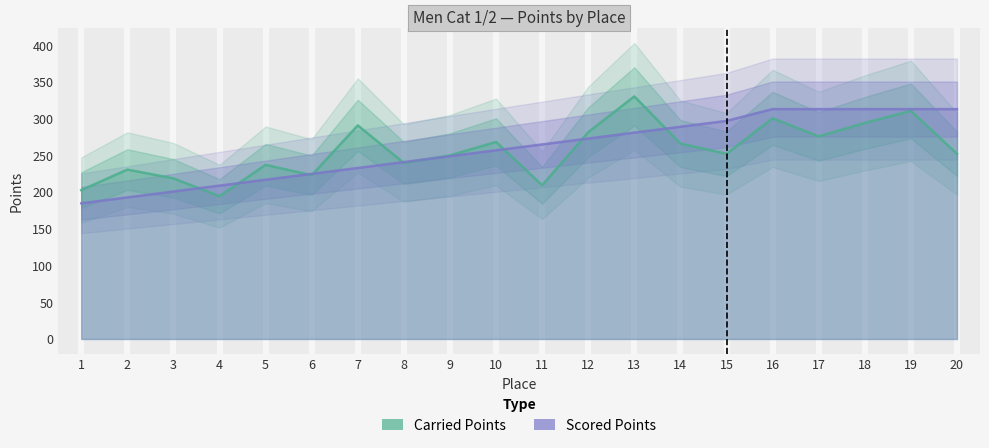

Reading left to right, transcribe all the data shown in this chart.

Carried Points: 1=202.7	2=230.7	3=218.7	4=194.3	5=237.2	6=223.0	7=290.9	8=239.6	9=250.0	10=268.3	11=209.3	12=281.6	13=330.4	14=266.1	15=252.2	16=300.5	17=275.9	18=294.2	19=310.6	20=252.2
Scored Points: 1=184.8	2=192.8	3=200.8	4=208.8	5=216.8	6=224.8	7=232.9	8=240.9	9=248.9	10=256.9	11=264.9	12=272.9	13=281.0	14=289.0	15=297.0	16=313.0	17=313.0	18=313.0	19=313.0	20=313.0